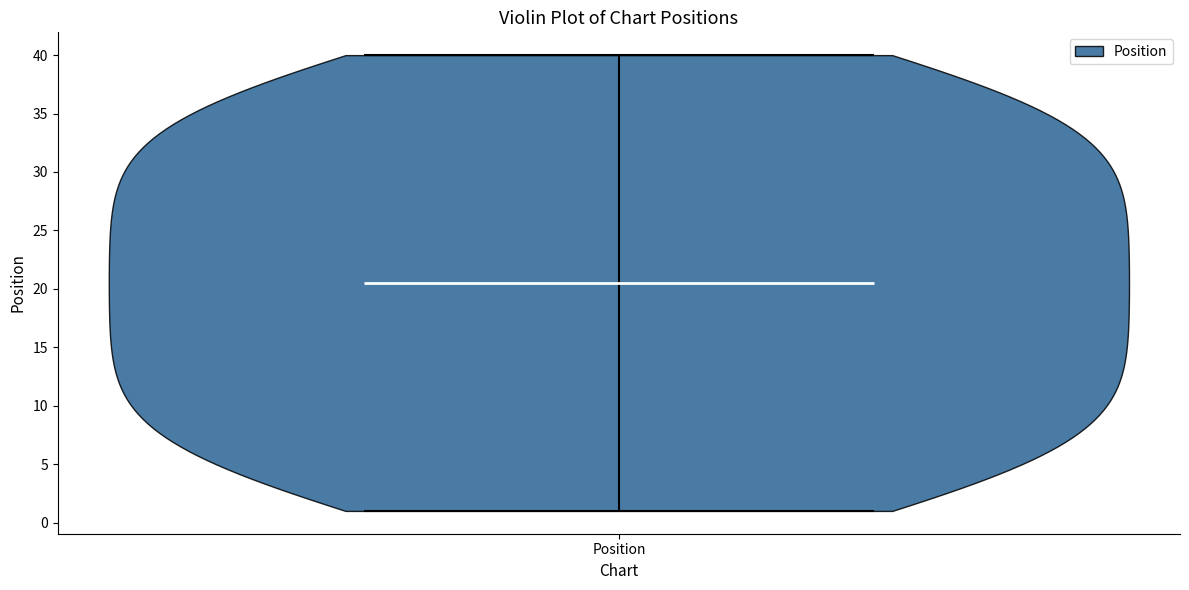

Read this violin plot against the y-axis: where its median line is, and the lowest and highest points the violin reaches. The values are not printed on the chart, so give them approximately, as read against the axis.

median line 20.5, lowest point 1.0, highest point 40.0